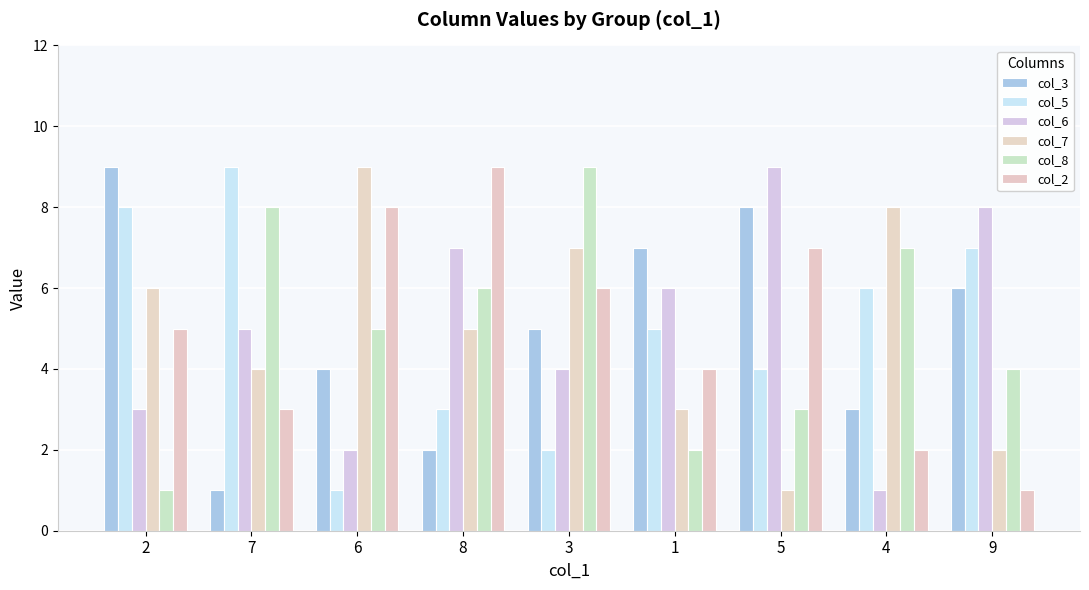

What is the sum of all col_7 values?

45